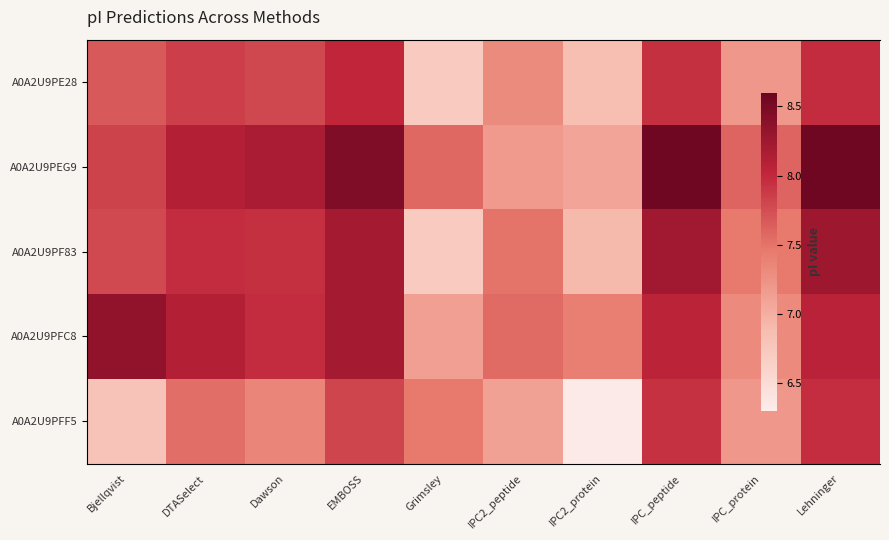

How many distinct data groups are displayed?

5